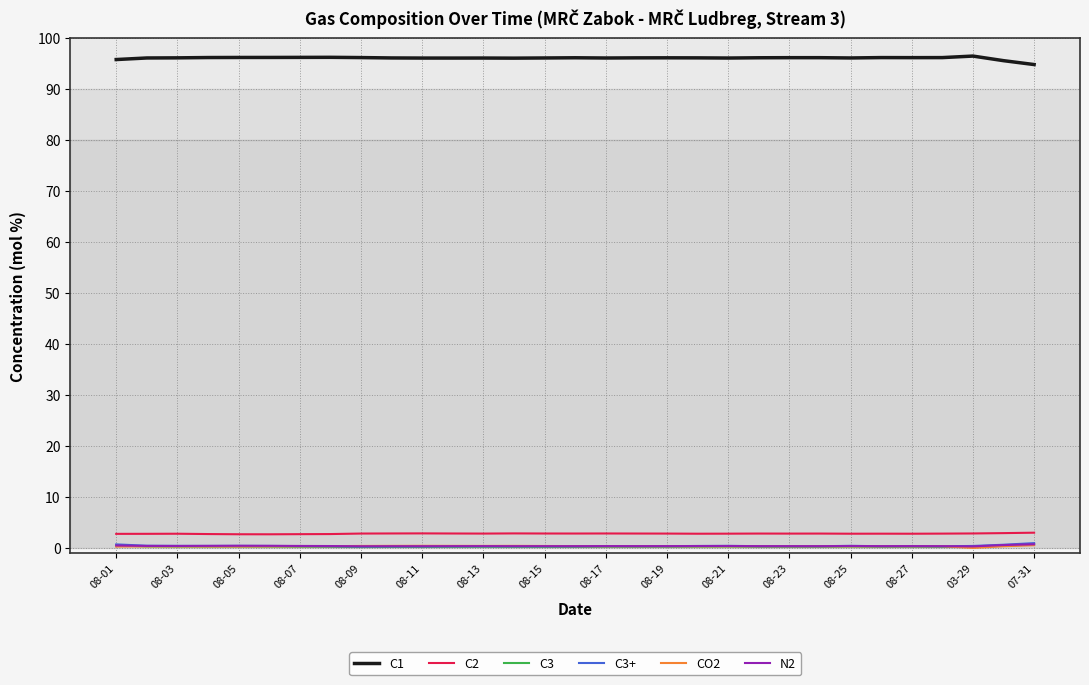

True or false: CO2 and C1 intersect in this chart.

False